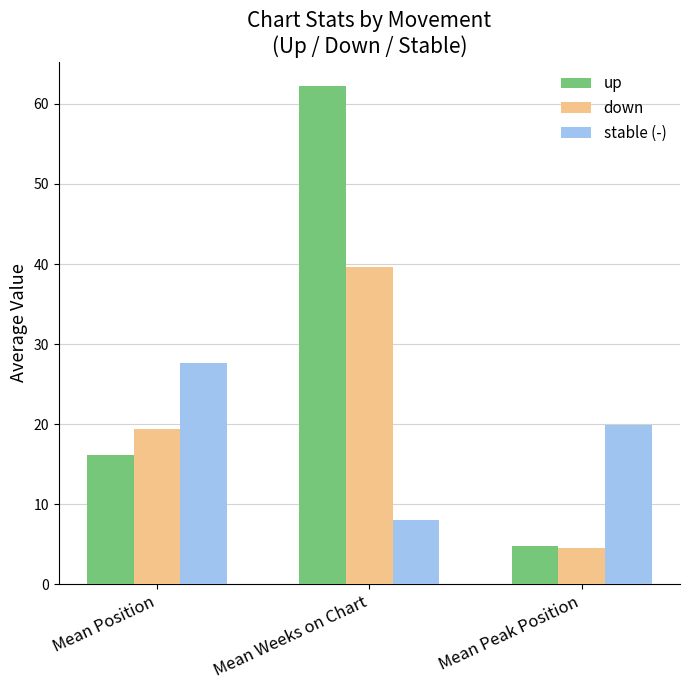

What is the value of the down bar at the 3rd from the left?

4.5